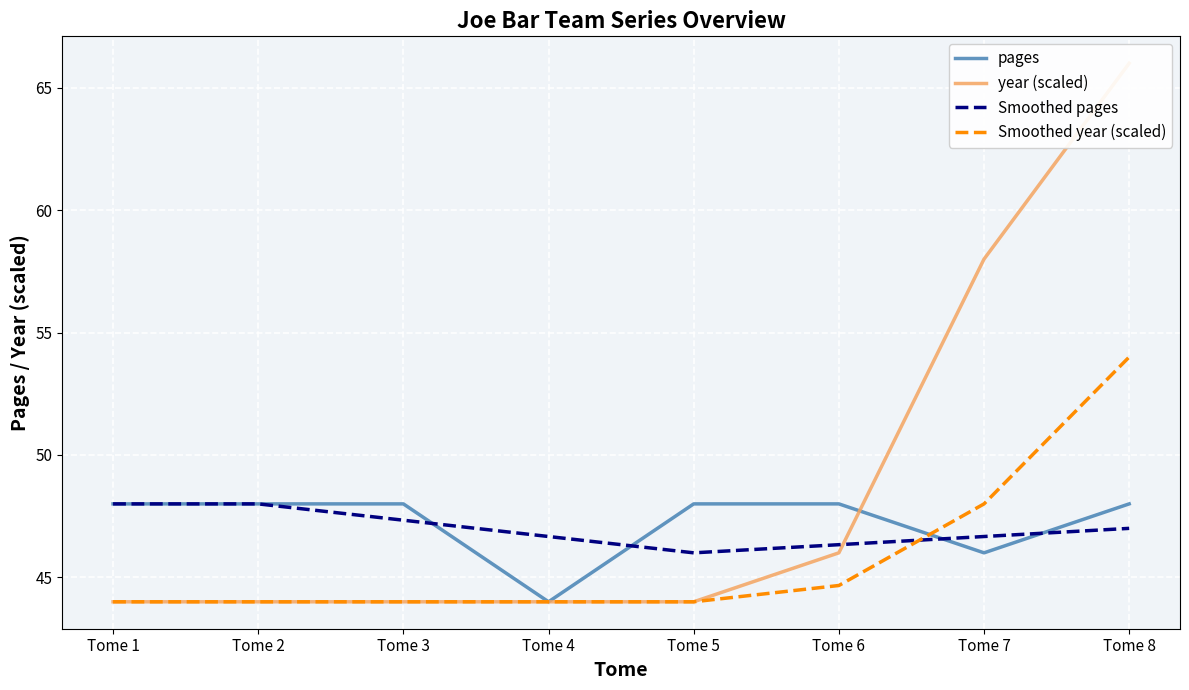

Does the chart display data point markers on the line(s)?

No